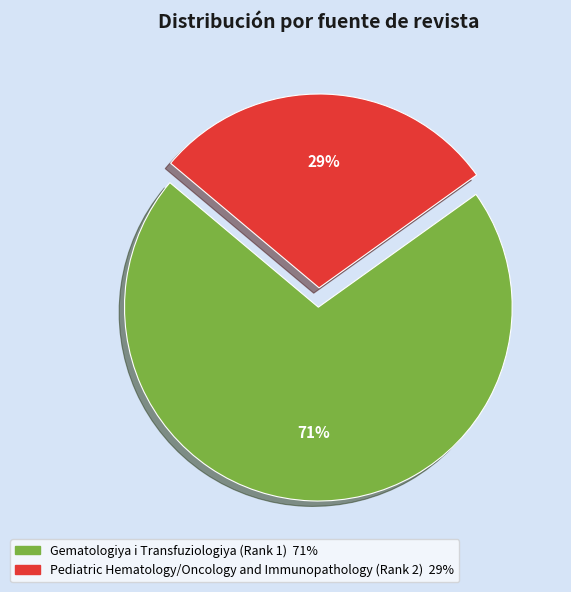

Do Gematologiya i Transfuziologiya (Rank 1) and Pediatric Hematology/Oncology and Immunopathology (Rank 2) together represent more than half of the pie?

Yes